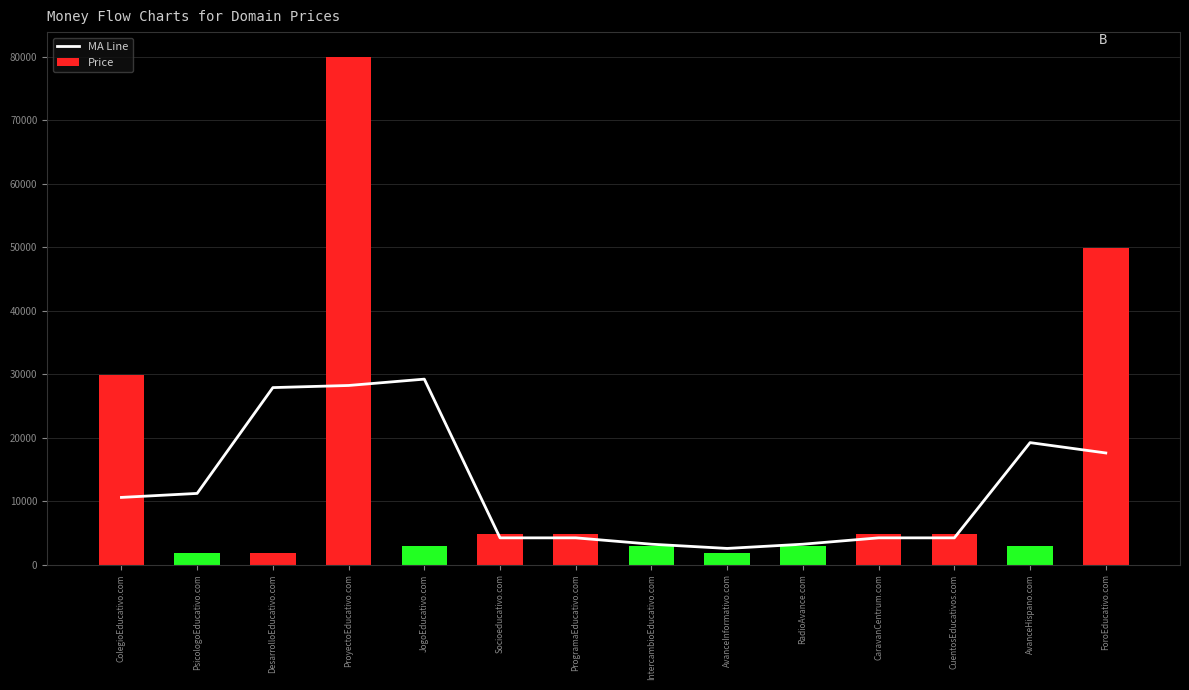

Which series has the widest spread of values?

Price